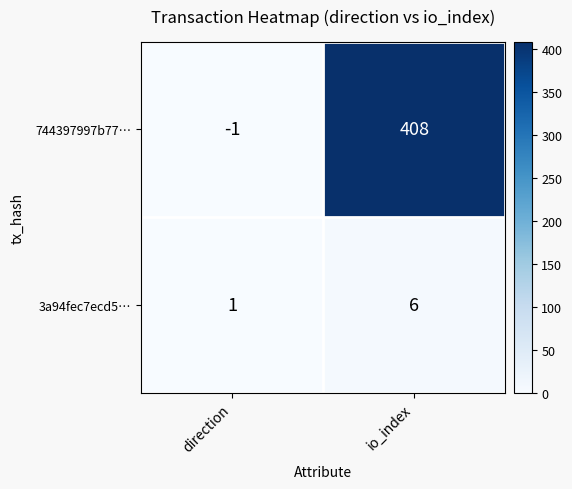

What is the greatest value displayed?

408